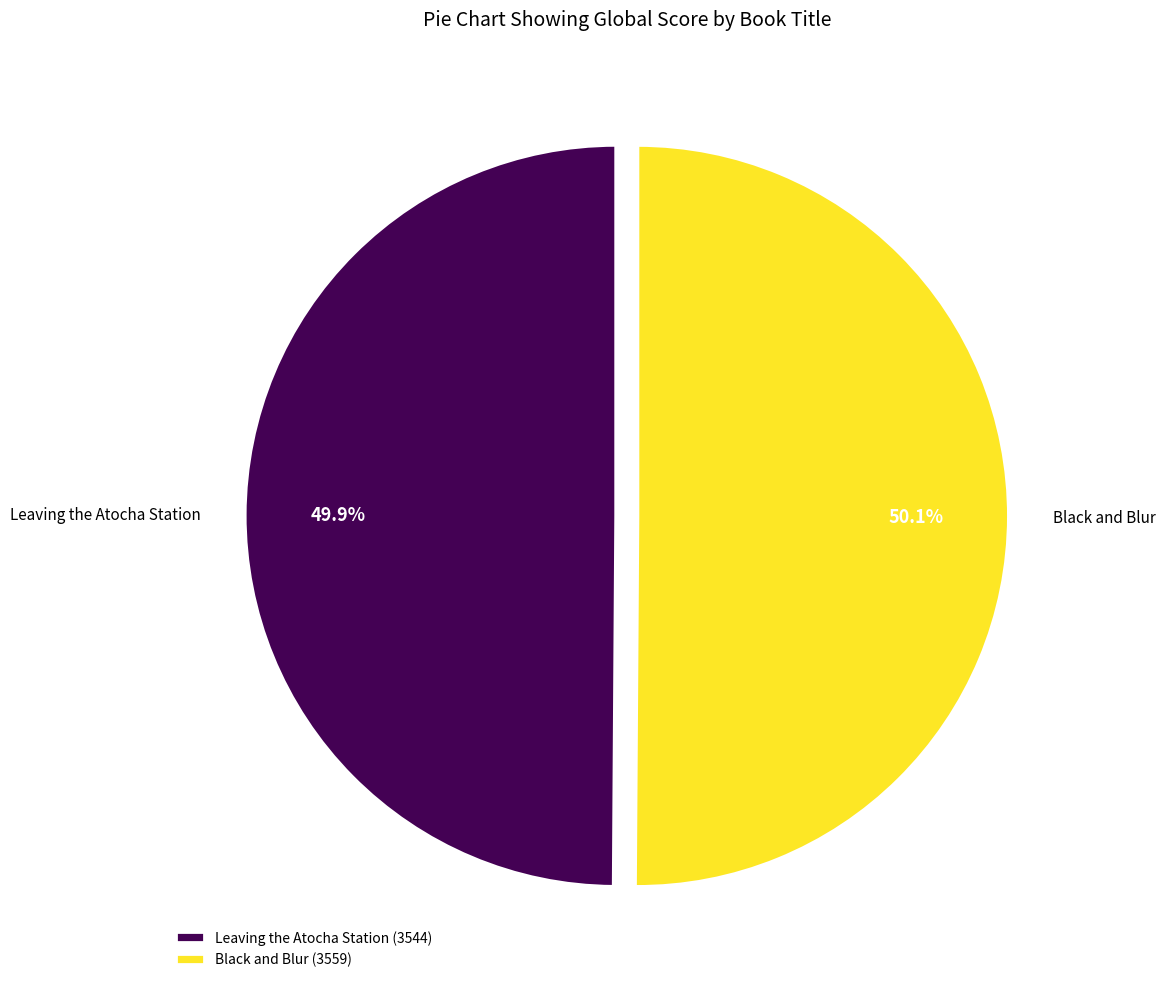

How many slices are in this pie chart?

2